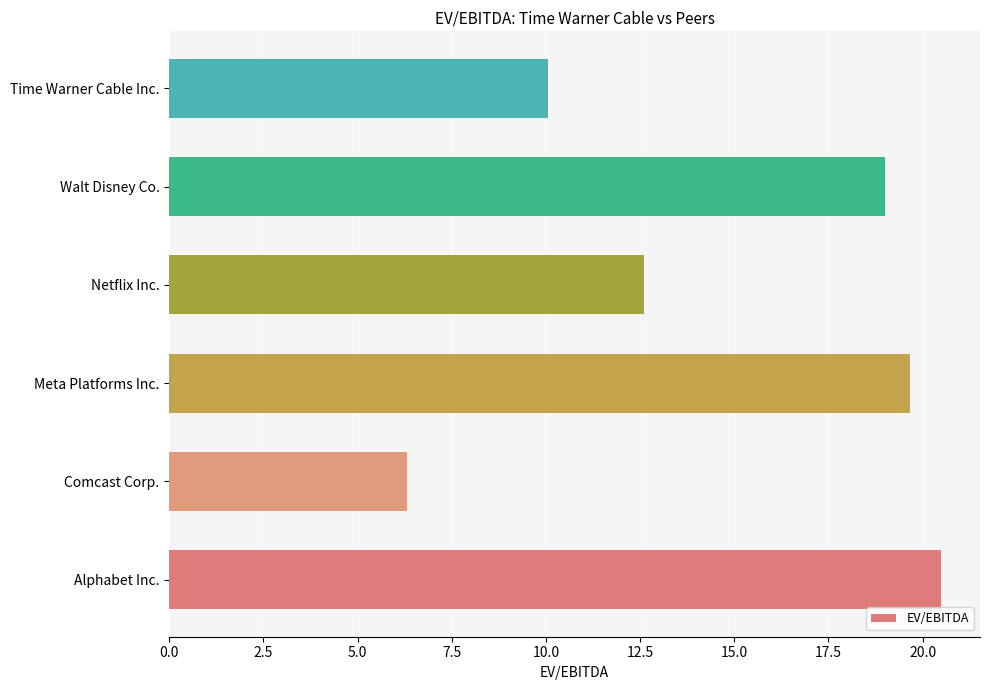

What is the difference between the maximum and second lowest values?

10.4